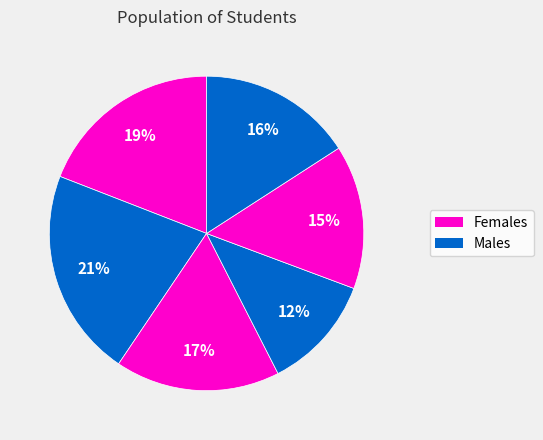

Count the number of slices in the pie.

6